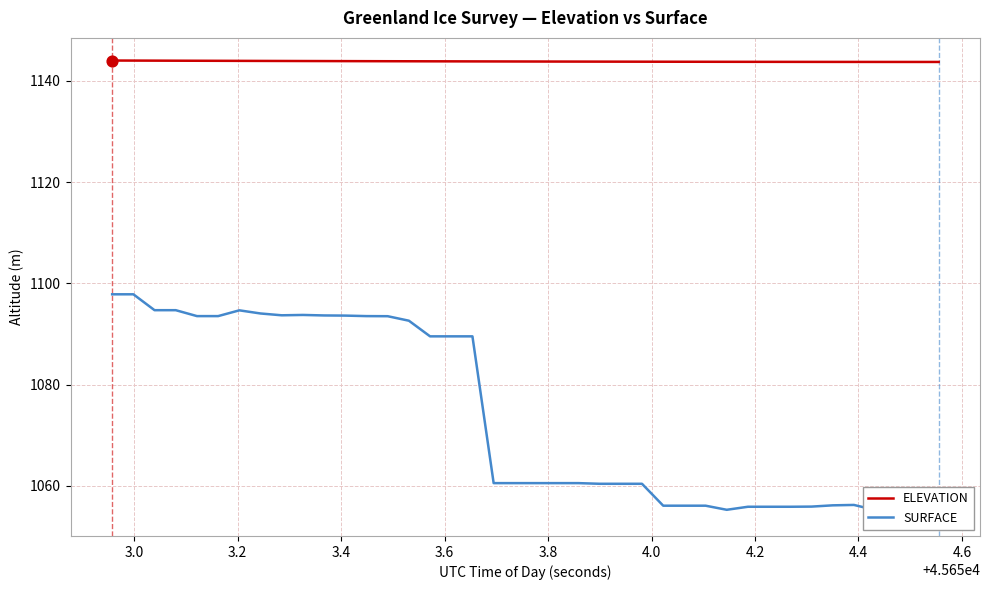

Which series has the widest spread of Y values?

SURFACE